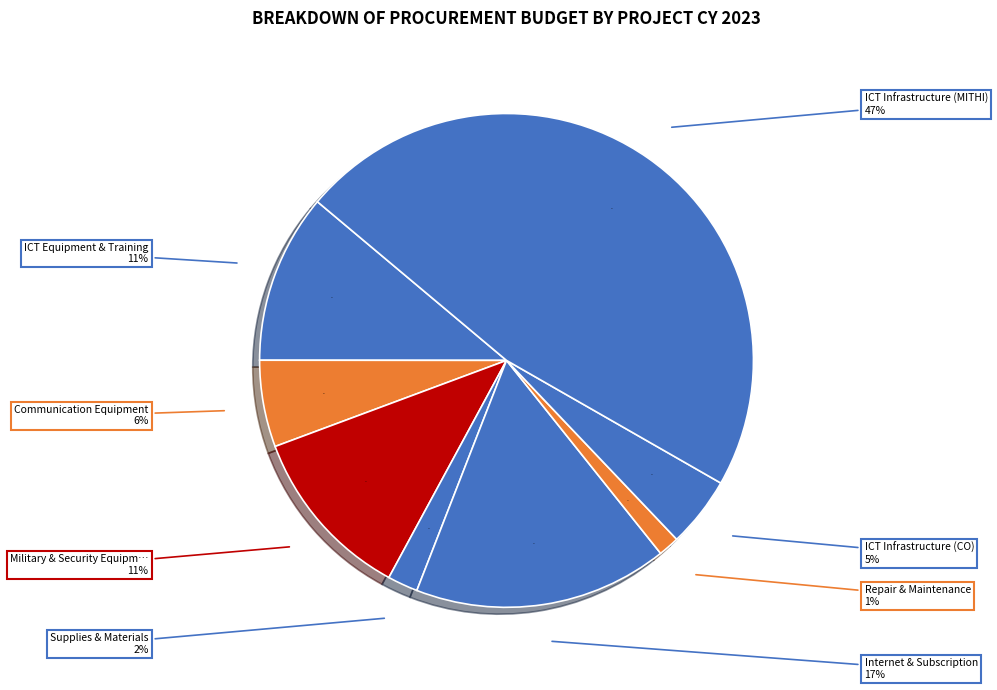

Between Semi Expendable - ICT Equipment and Information and Communications Technology (CO), which is larger?

Semi Expendable - ICT Equipment